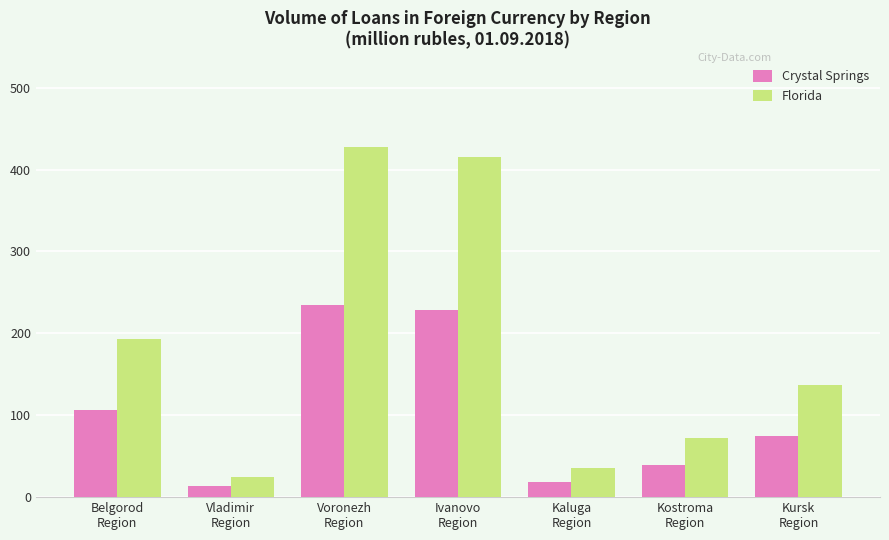

How many data points does each series have?

7